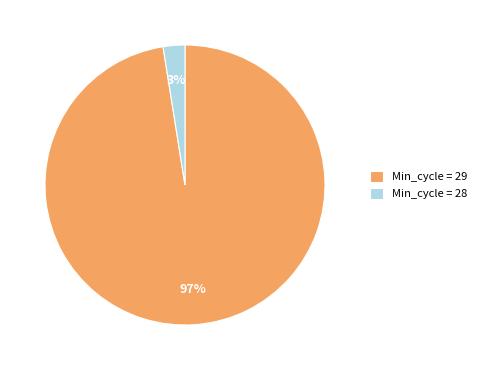

True or false: Min_cycle = 29 accounts for 97% of the total.

True